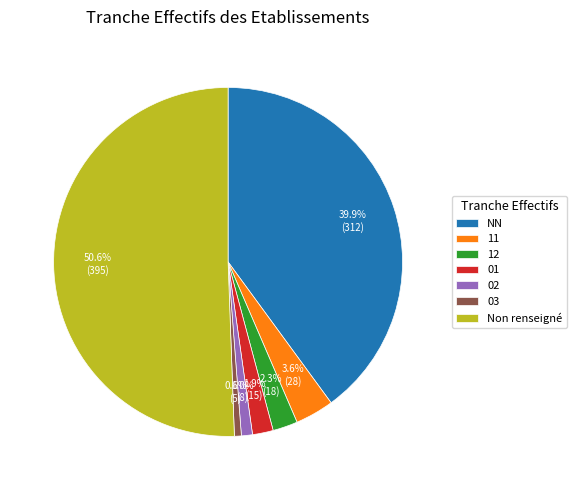

What percentage do 11 and 12 together represent?

5.9%